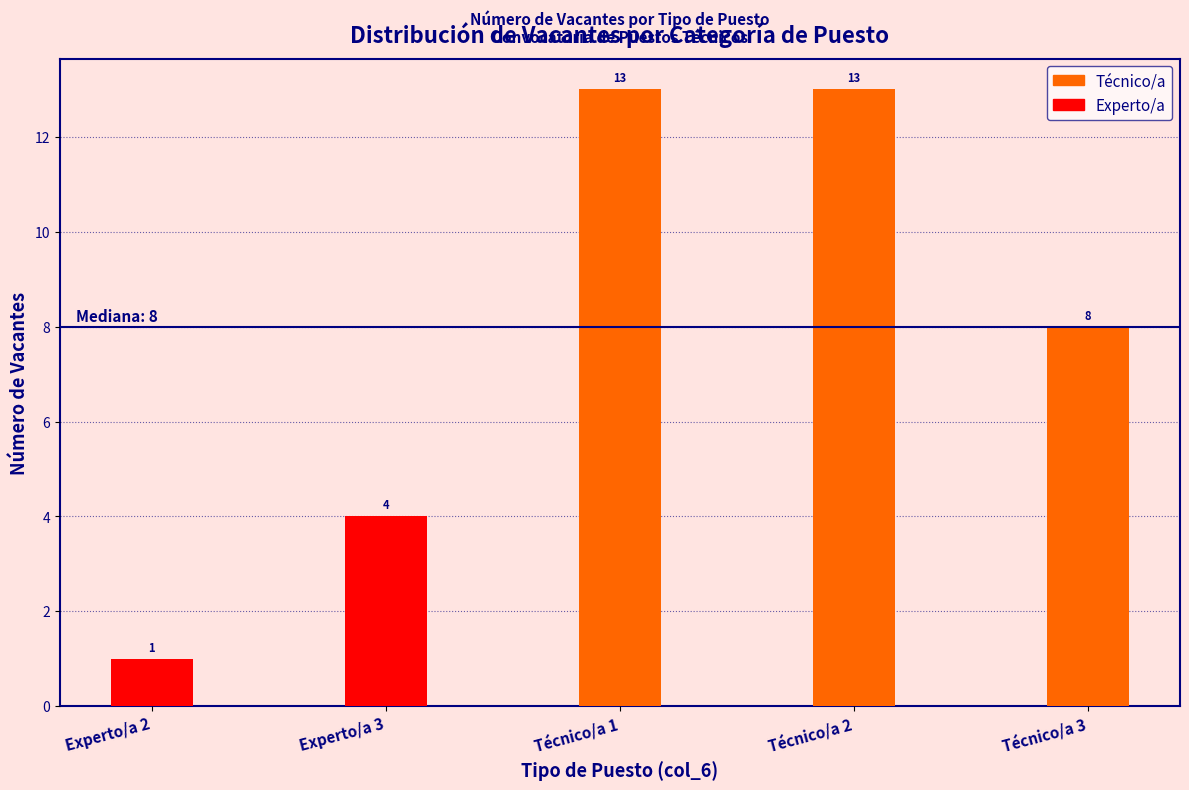

Reading right to left, extract all data points from this chart.

Técnico/a 3=8	Técnico/a 2=13	Técnico/a 1=13	Experto/a 3=4	Experto/a 2=1